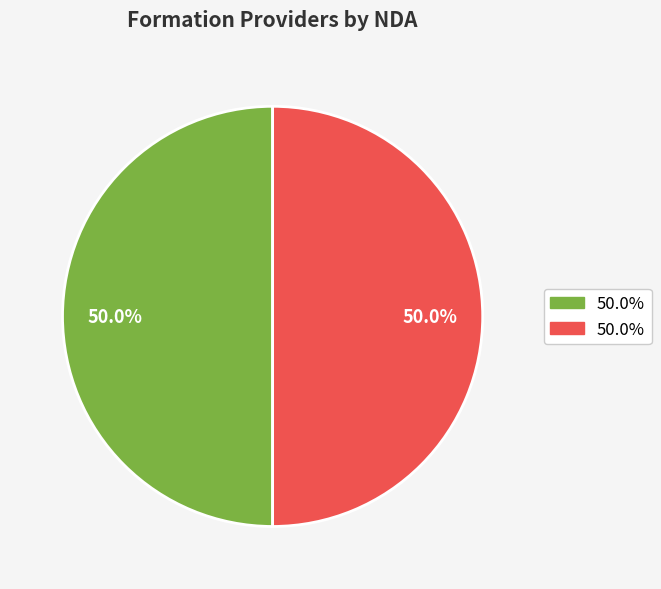

Count the number of slices in the pie.

2